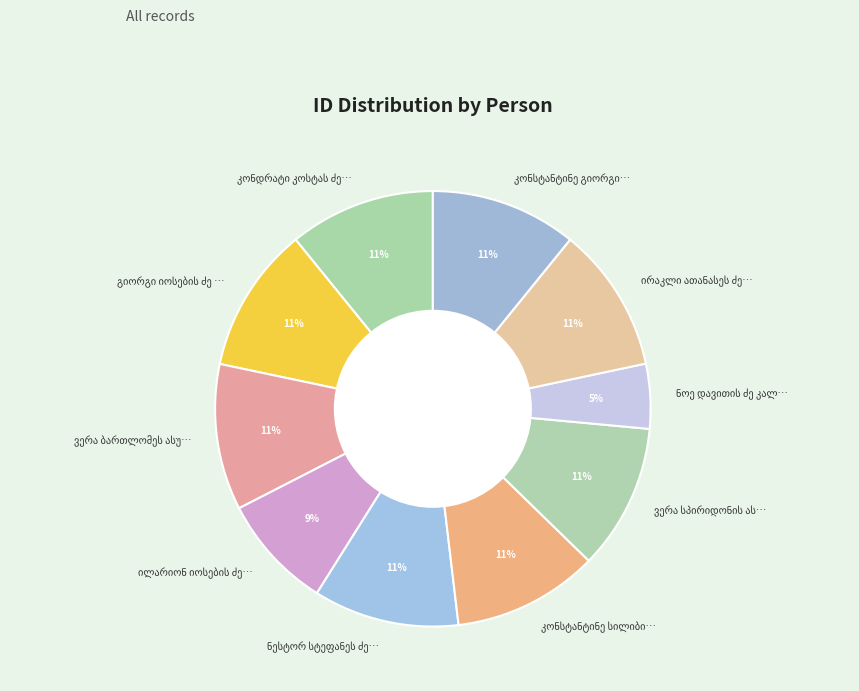

To the nearest percent, what is the average slice percentage?

10%